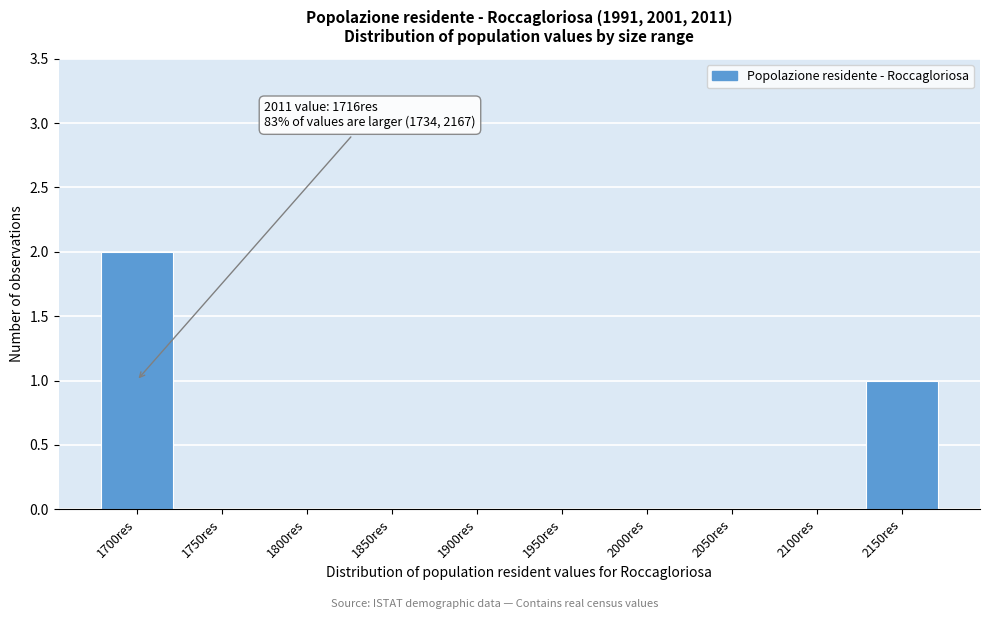

Reading right to left, list all the values displayed in this chart.

2150res=1	2100res=0	2050res=0	2000res=0	1950res=0	1900res=0	1850res=0	1800res=0	1750res=0	1700res=2